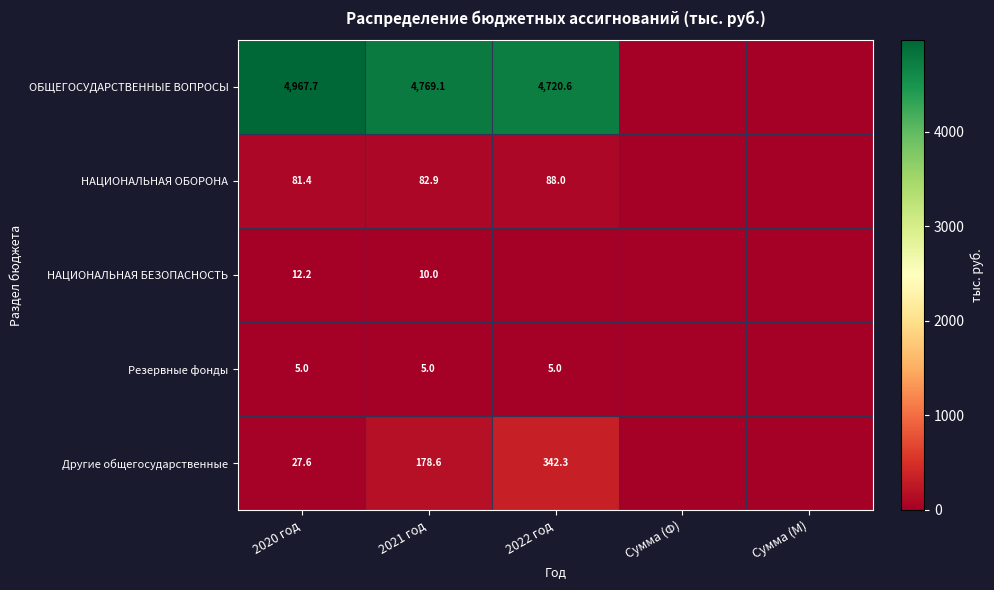

True or false: НАЦИОНАЛЬНАЯ БЕЗОПАСНОСТЬ has a value of 3.3 at 2021 год.

False